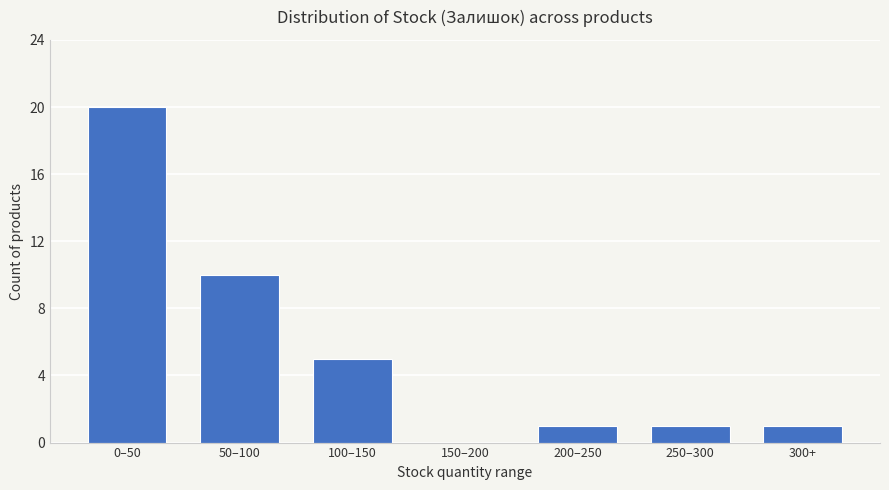

Reading left to right, list all the values displayed in this chart.

0–50=20	50–100=10	100–150=5	150–200=0	200–250=1	250–300=1	300+=1